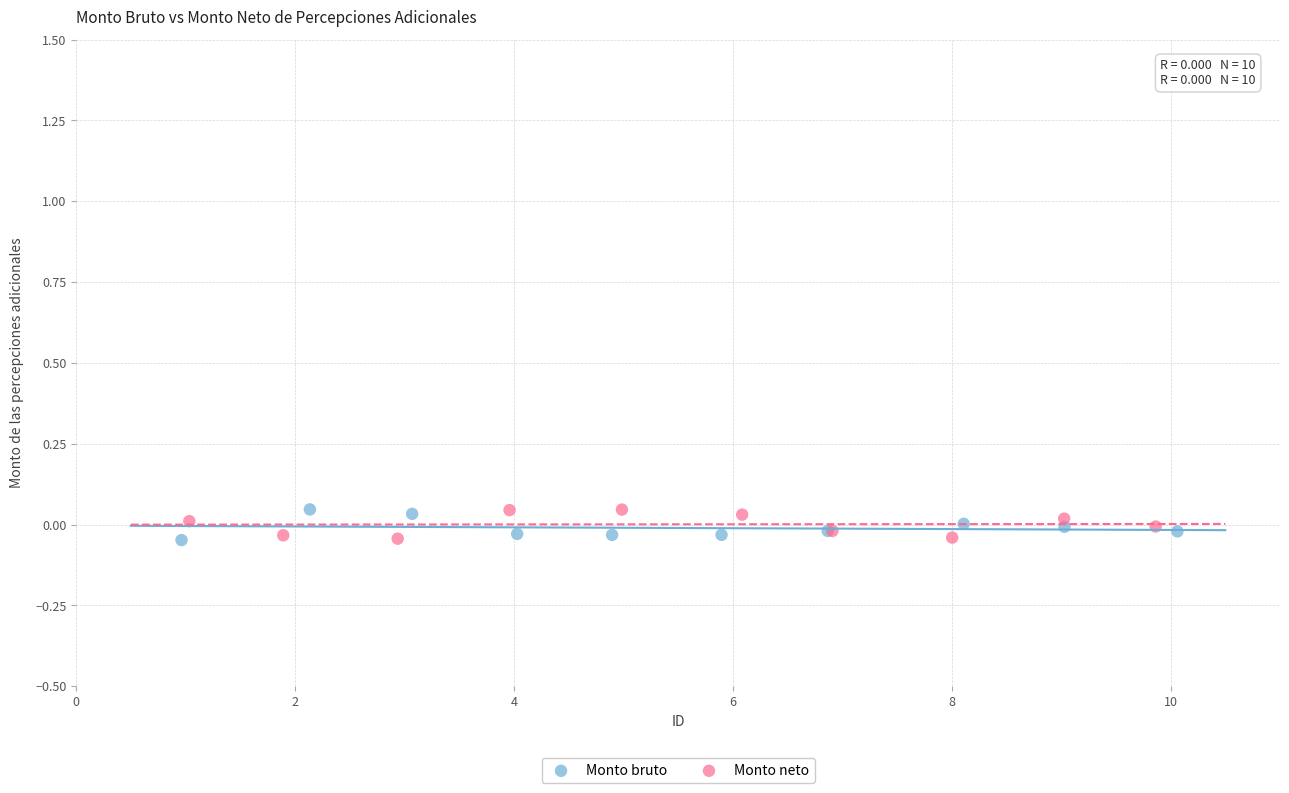

What are all the series names shown in the legend?

Monto bruto, Monto neto